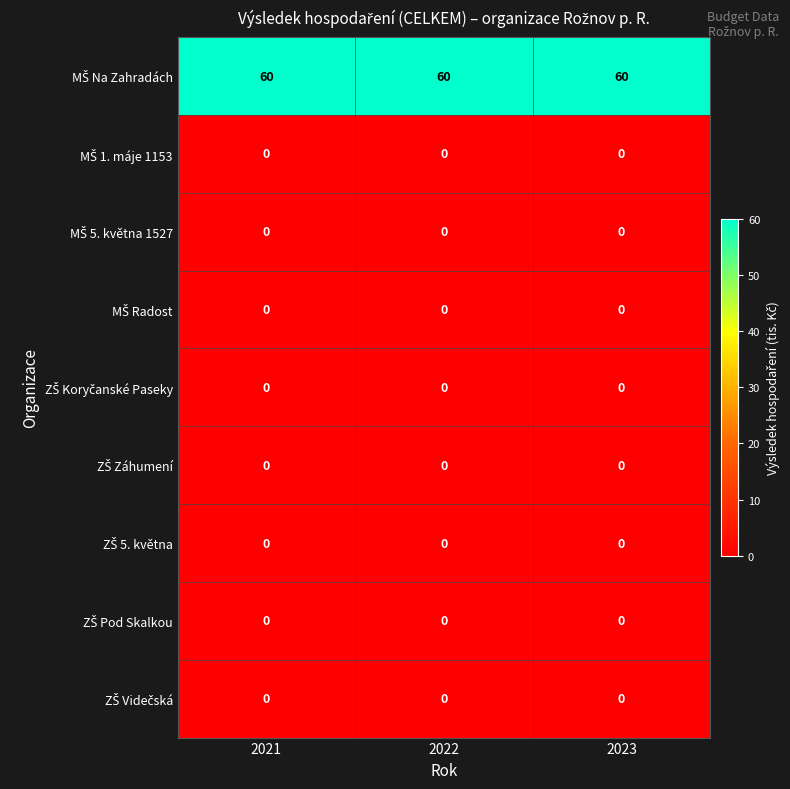

What is the greatest value displayed?

60